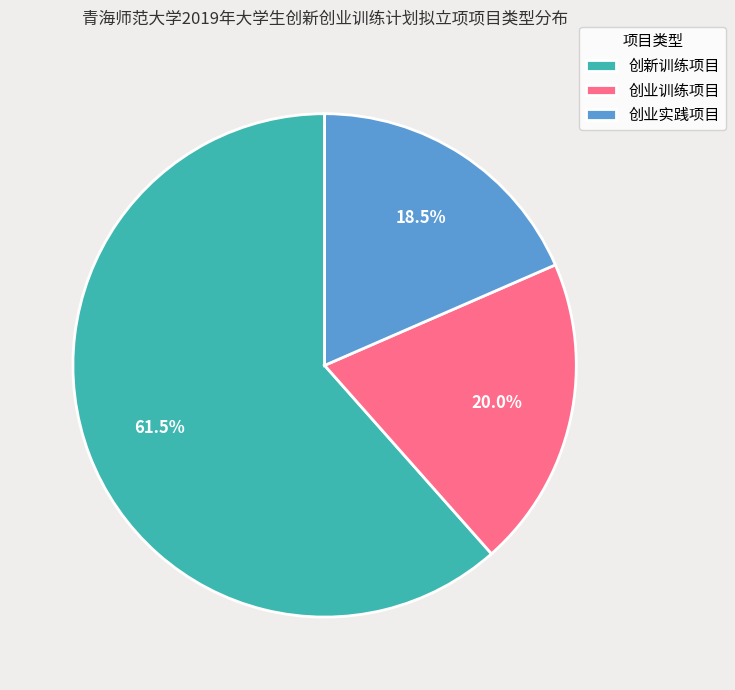

To the nearest percent, what is the difference between the largest and smallest slice percentages?

43%